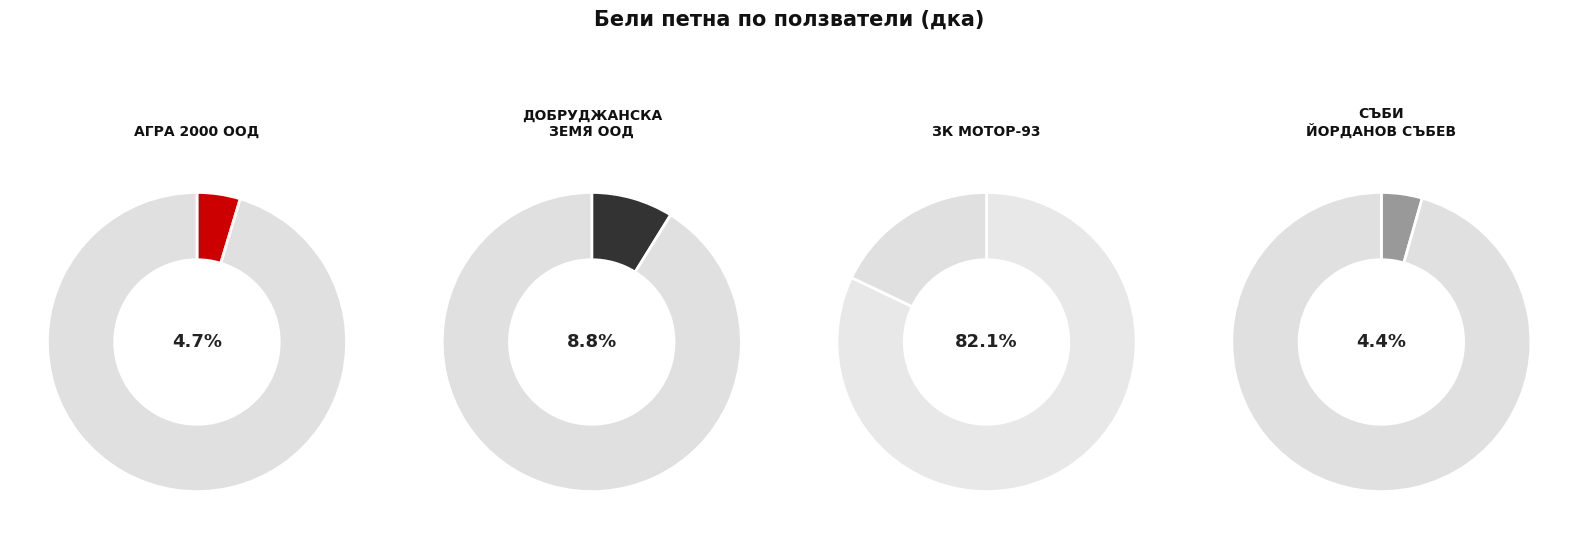

To the nearest percent, what is the combined percentage of ДОБРУДЖАНСКА ЗЕМЯ ООД and СЪБИ ЙОРДАНОВ СЪБЕВ?

13%